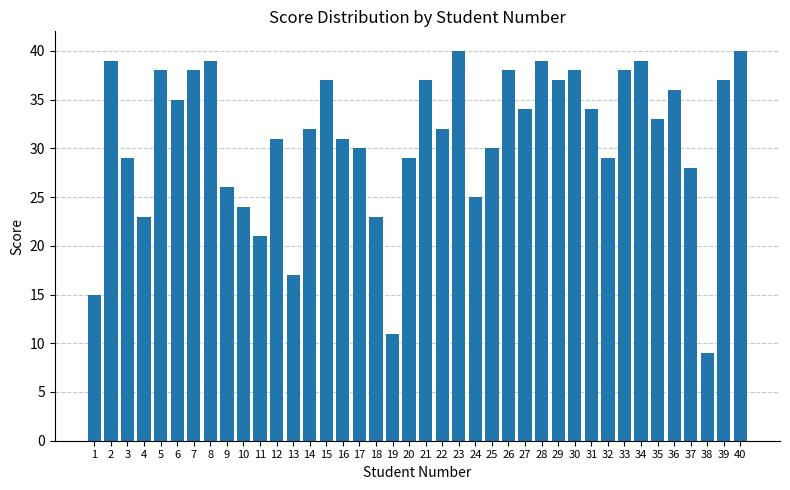

How many distinct data groups are displayed?

1